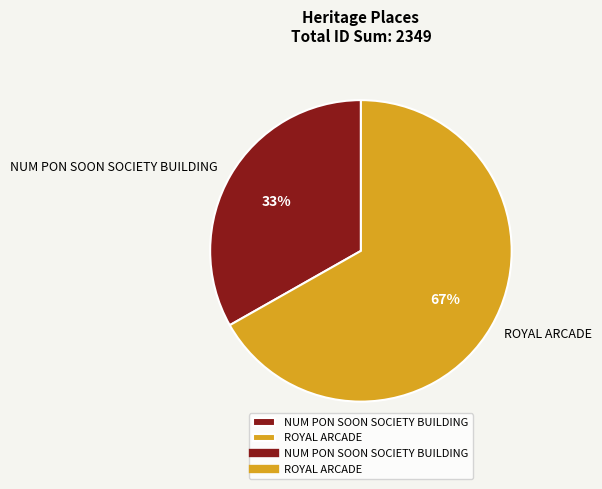

Which category has the biggest portion of the pie?

ROYAL ARCADE